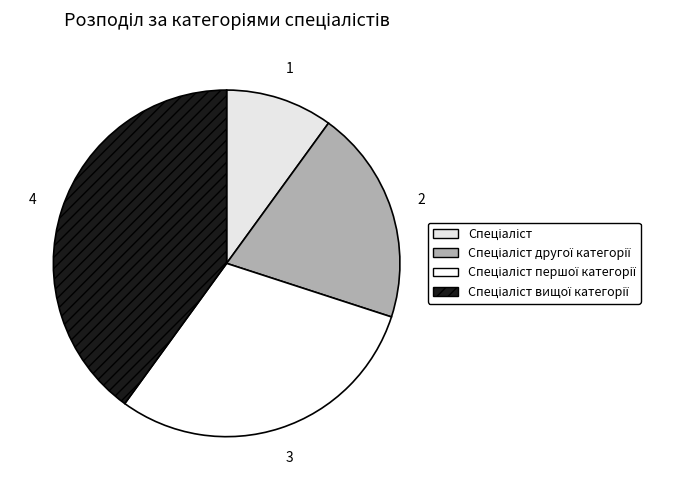

Combined, do Спеціаліст першої категорії and Спеціаліст другої категорії account for over 50%?

No